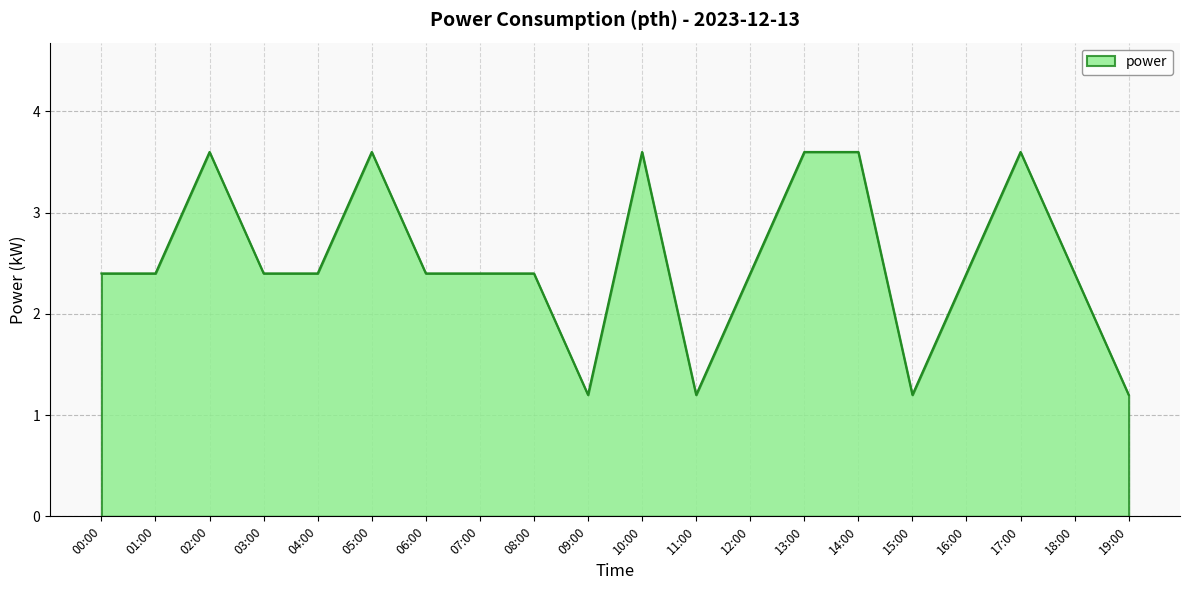

What position from the right is 02:00?

18